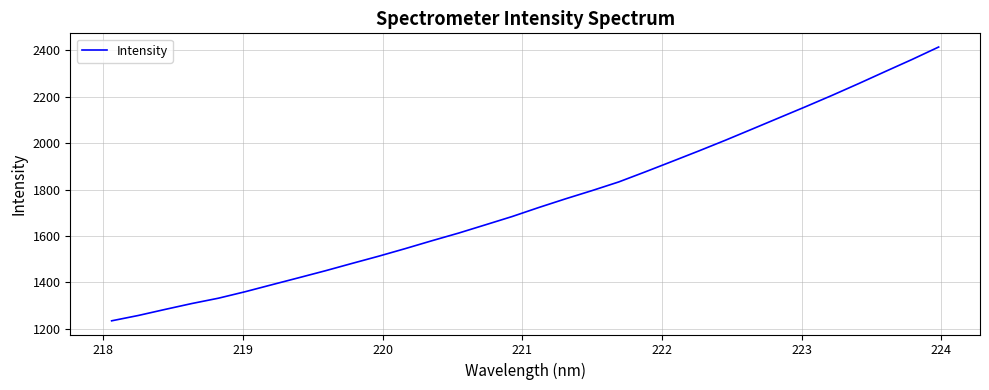

What is the smallest value displayed?

1235.1